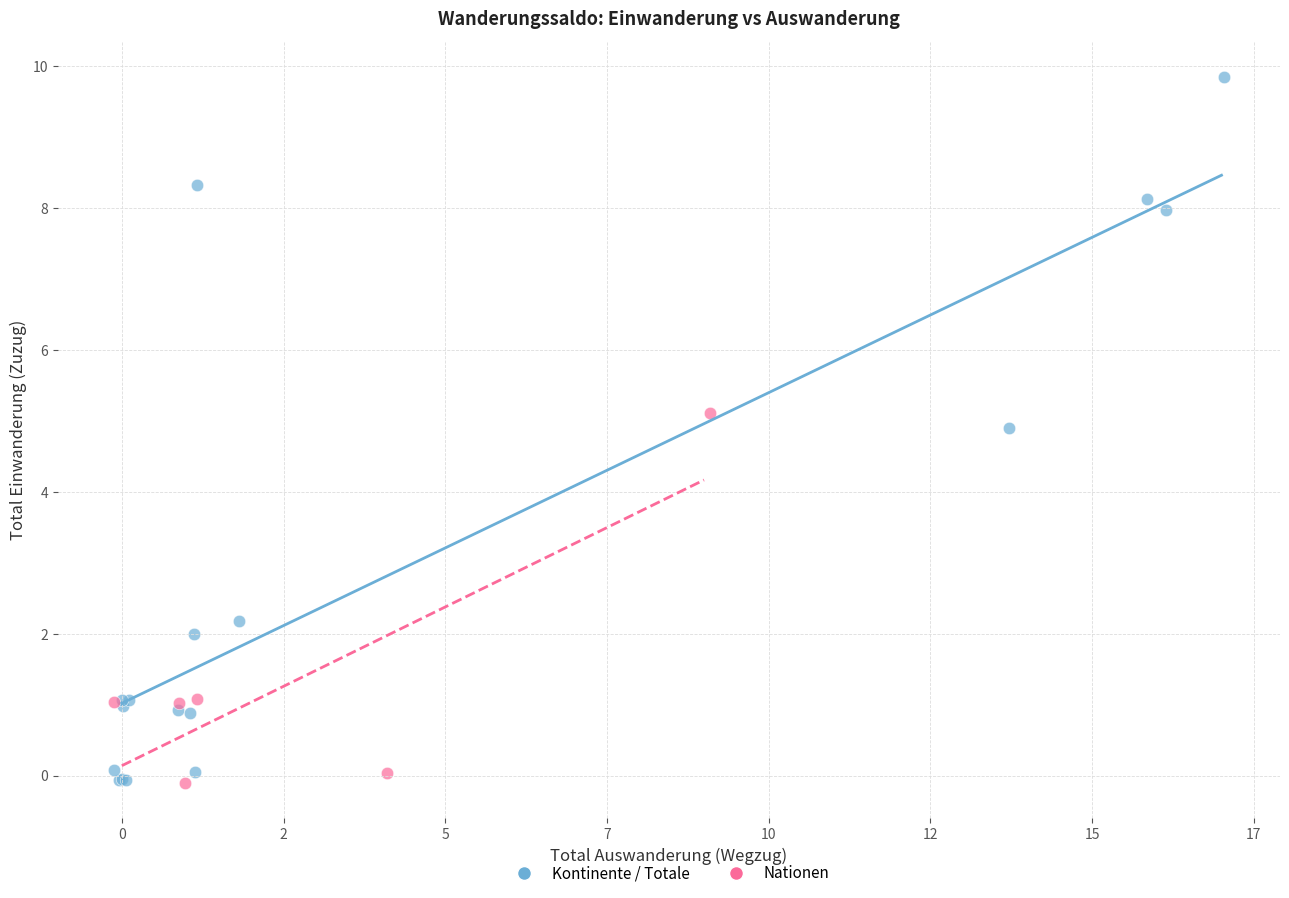

Which series has the widest spread of Y values?

Kontinente / Totale